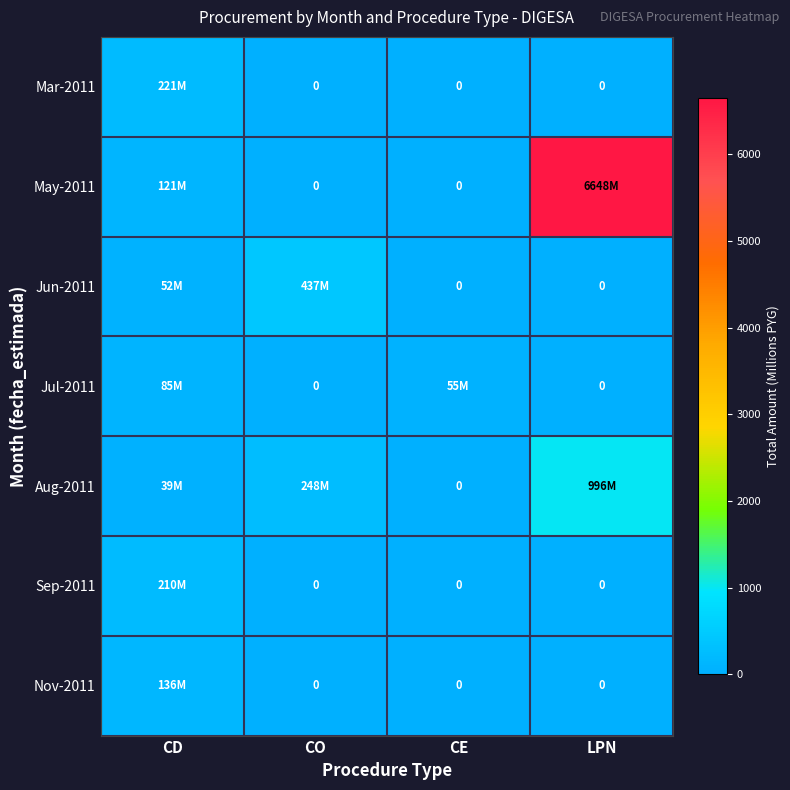

How many data points in Aug-2011 are less than 248?

2